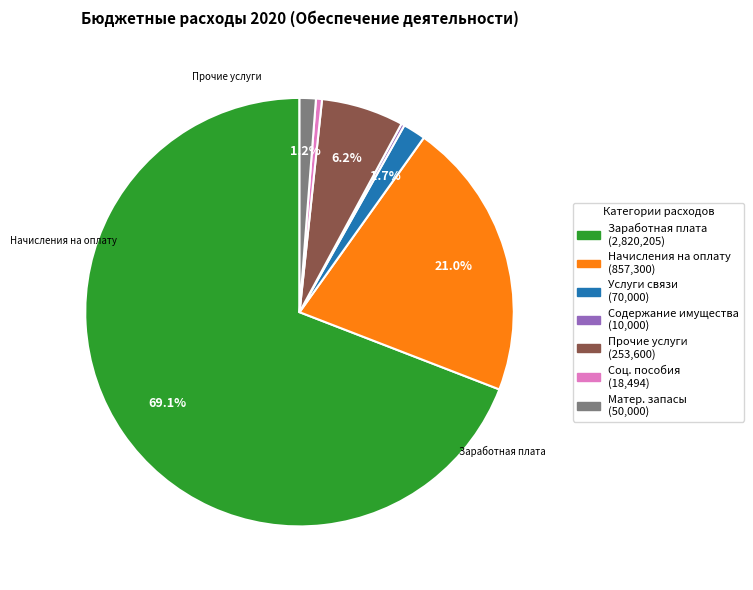

Does any single category account for the majority?

Yes